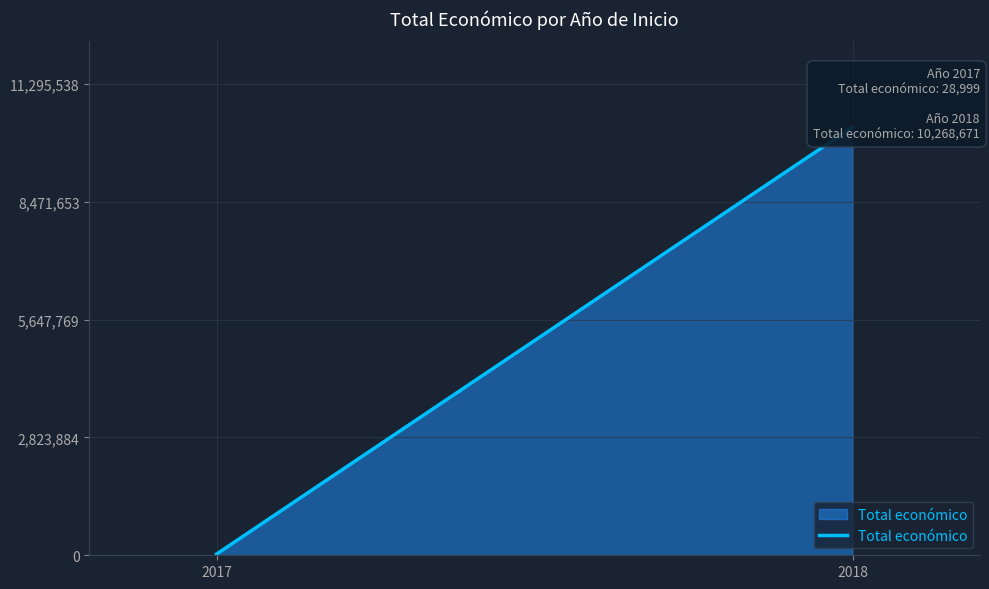

At which category does the chart reach its minimum across all series?

2017